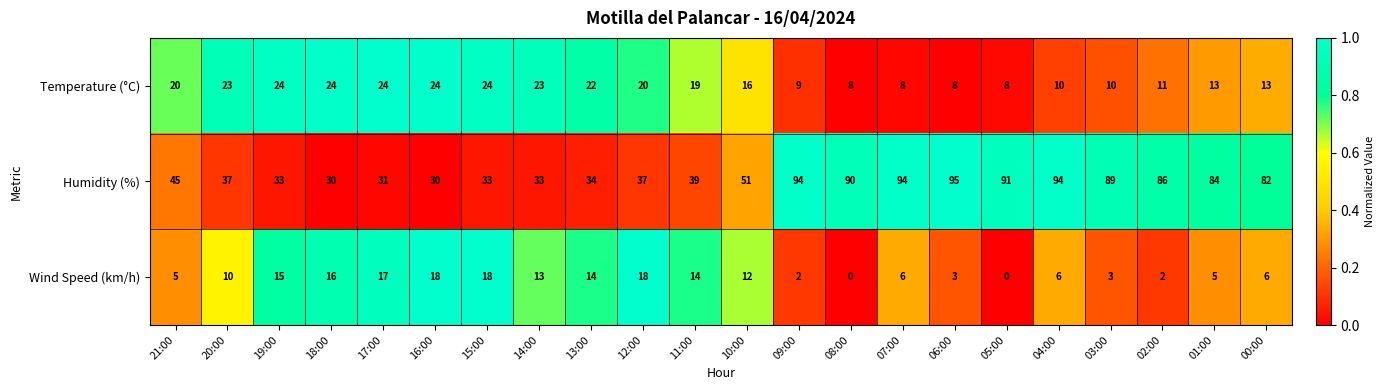

What is the difference between the maximum and second lowest values in the Humidity (%) series?

65